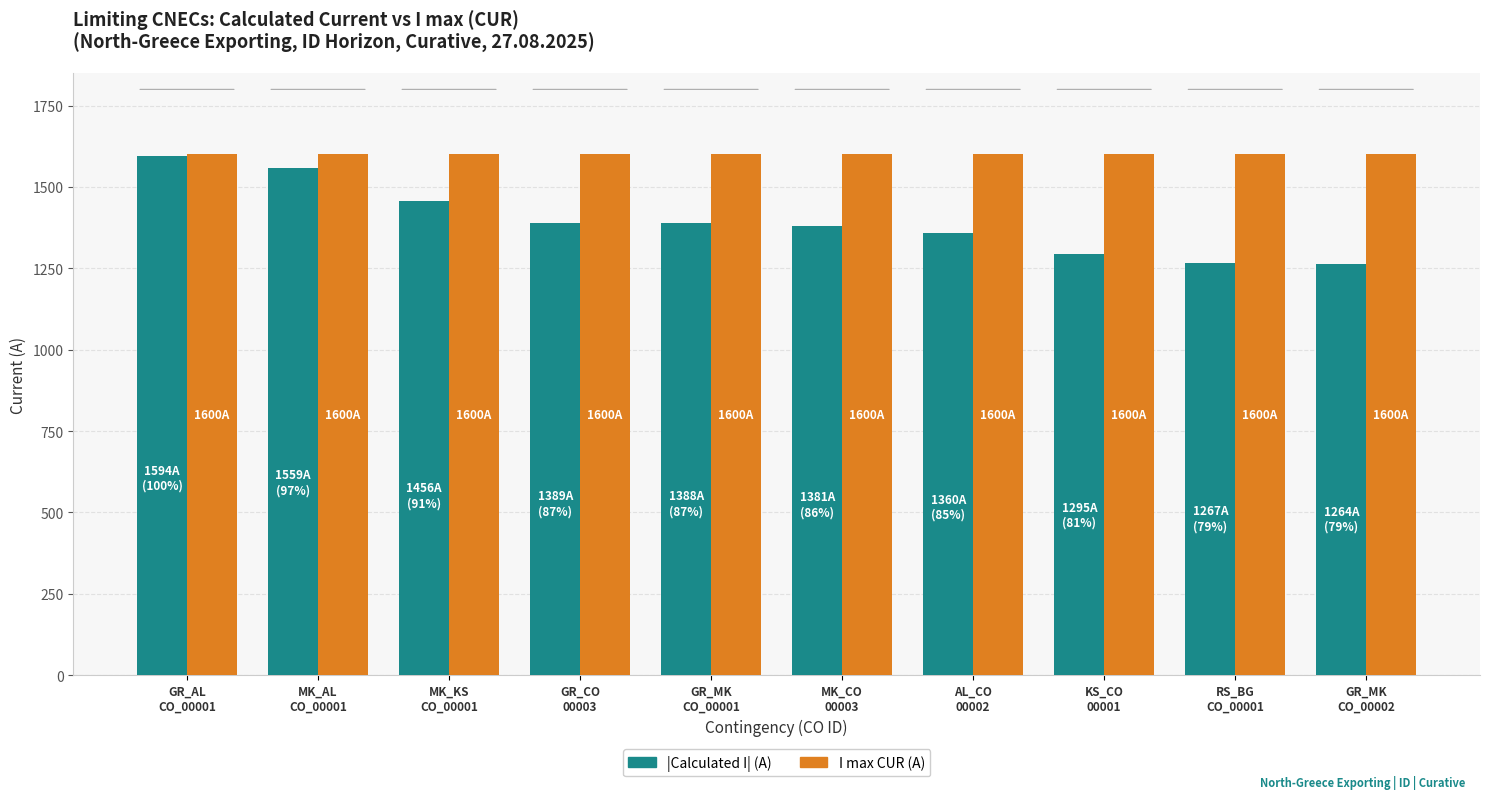

What is the value of the I max CUR (A) bar at the 3rd from the left?

1600